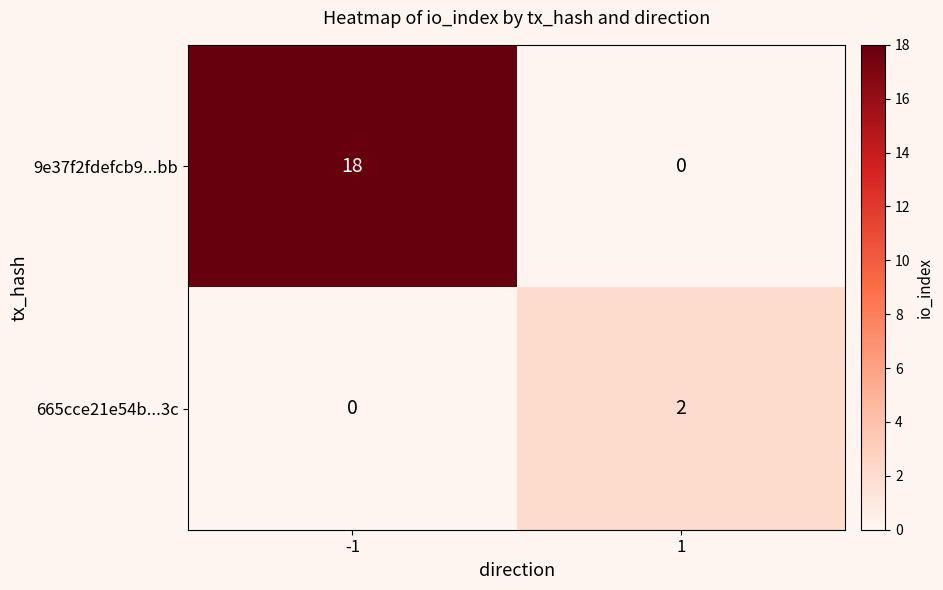

List the series in order of their peak value, highest first.

9e37f2fdefcb9...bb, 665cce21e54b...3c